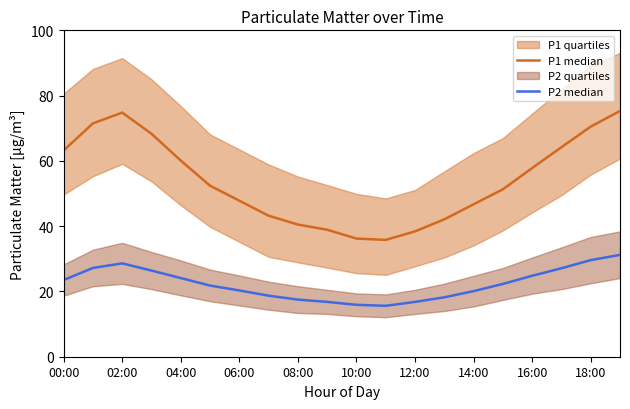

In P2 median, how many points are lower than both neighbors (excluding endpoints)?

1